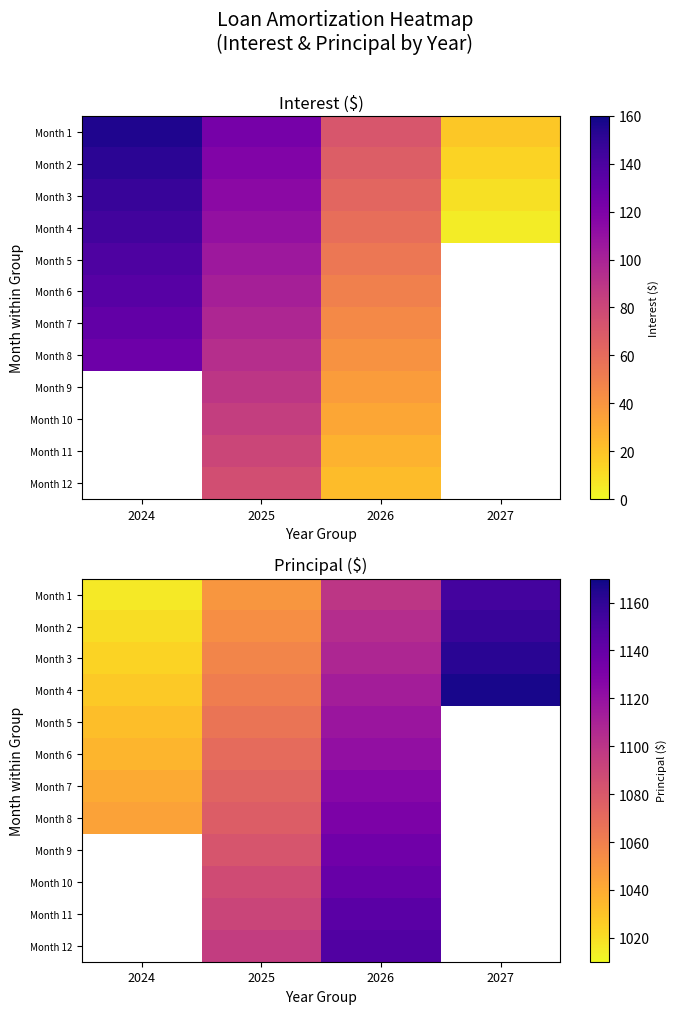

What is the total value across all series at 2025?

12862.0